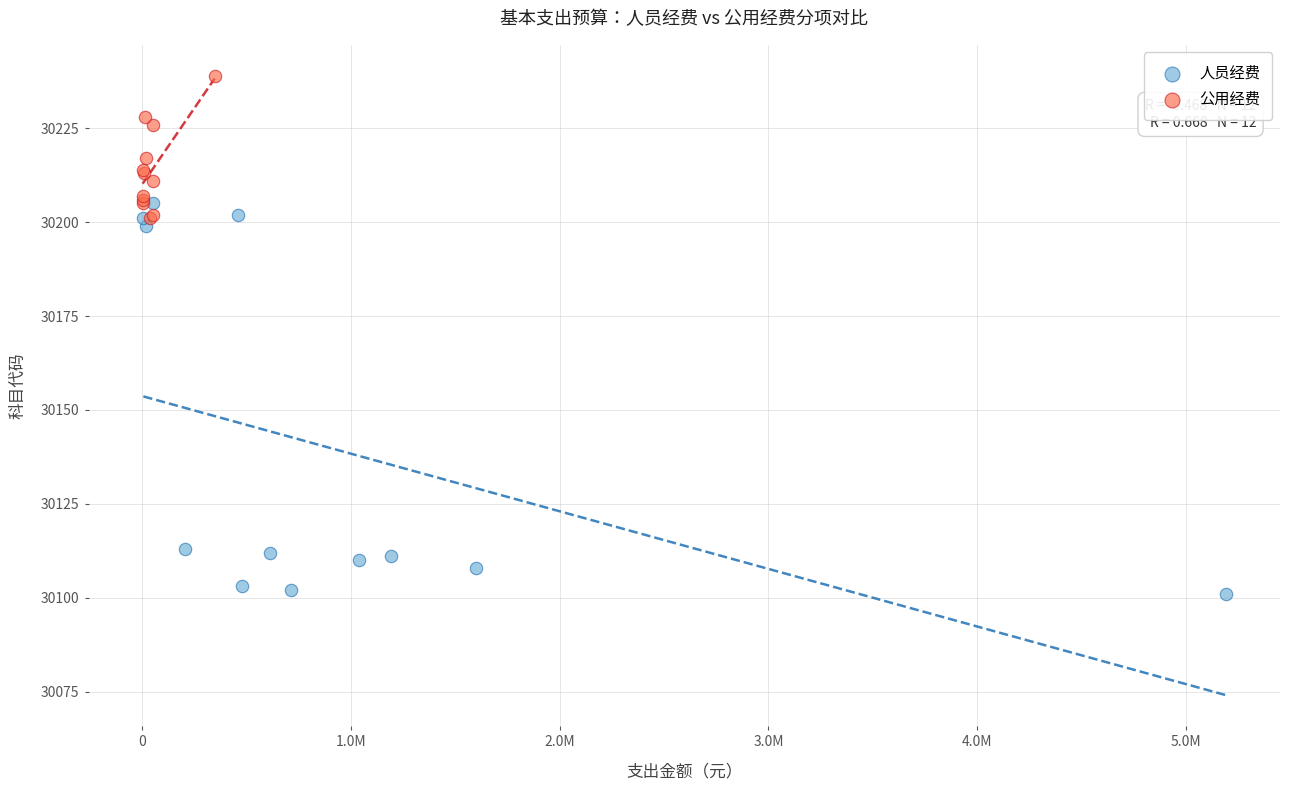

Which series reaches the maximum Y coordinate?

公用经费